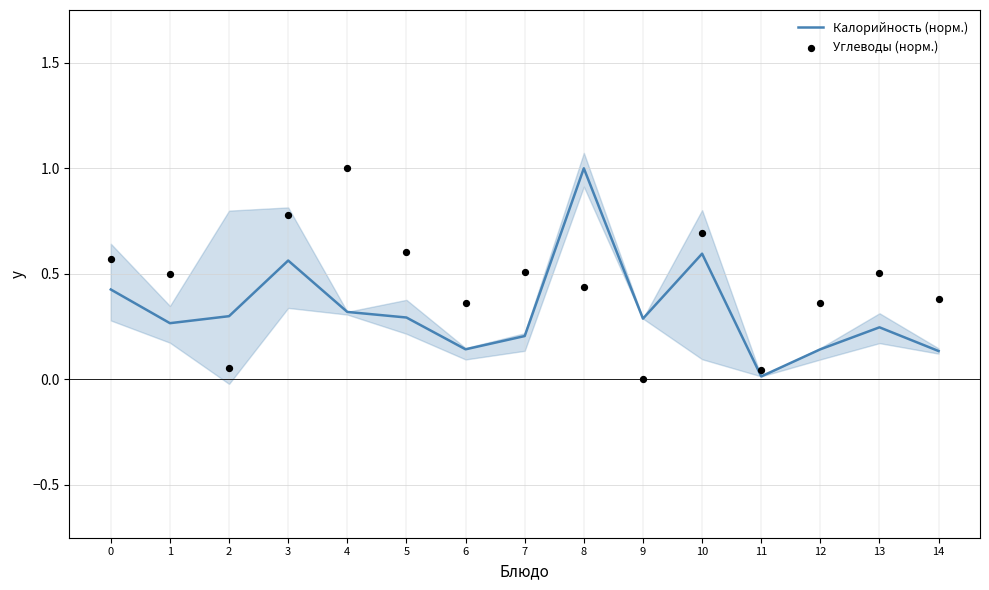

Is the value of Углеводы (норм.) at 14 greater than the value of Калорийность (норм.) at 2?

Yes